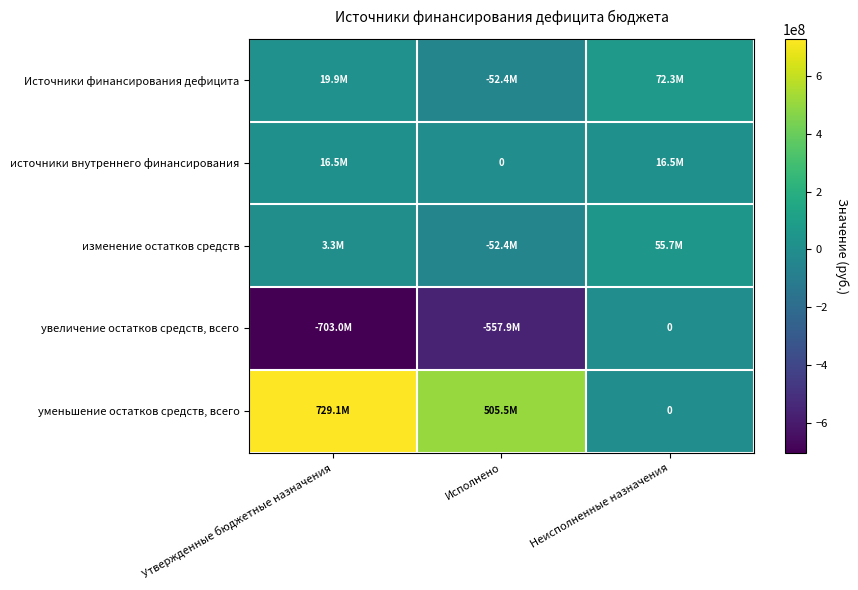

Which series has the largest total across all categories?

уменьшение остатков средств, всего